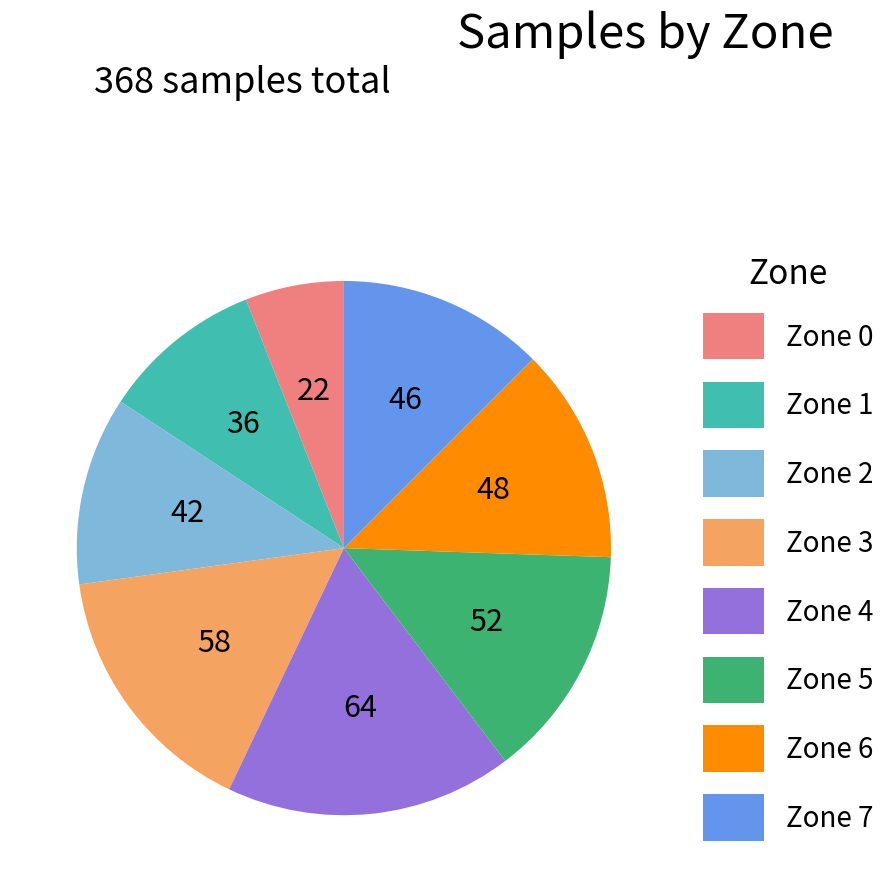

How many segments does this pie chart have?

8